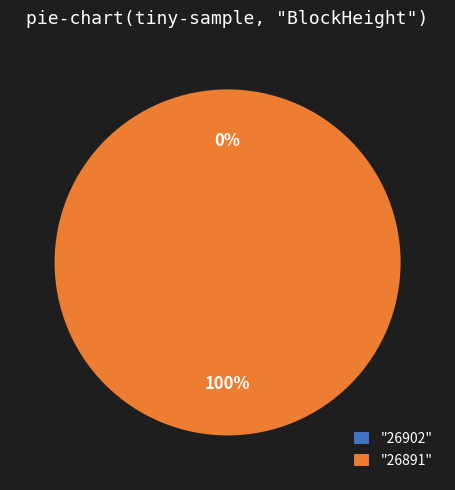

Rank the categories by value from highest to lowest.

26891, 26902